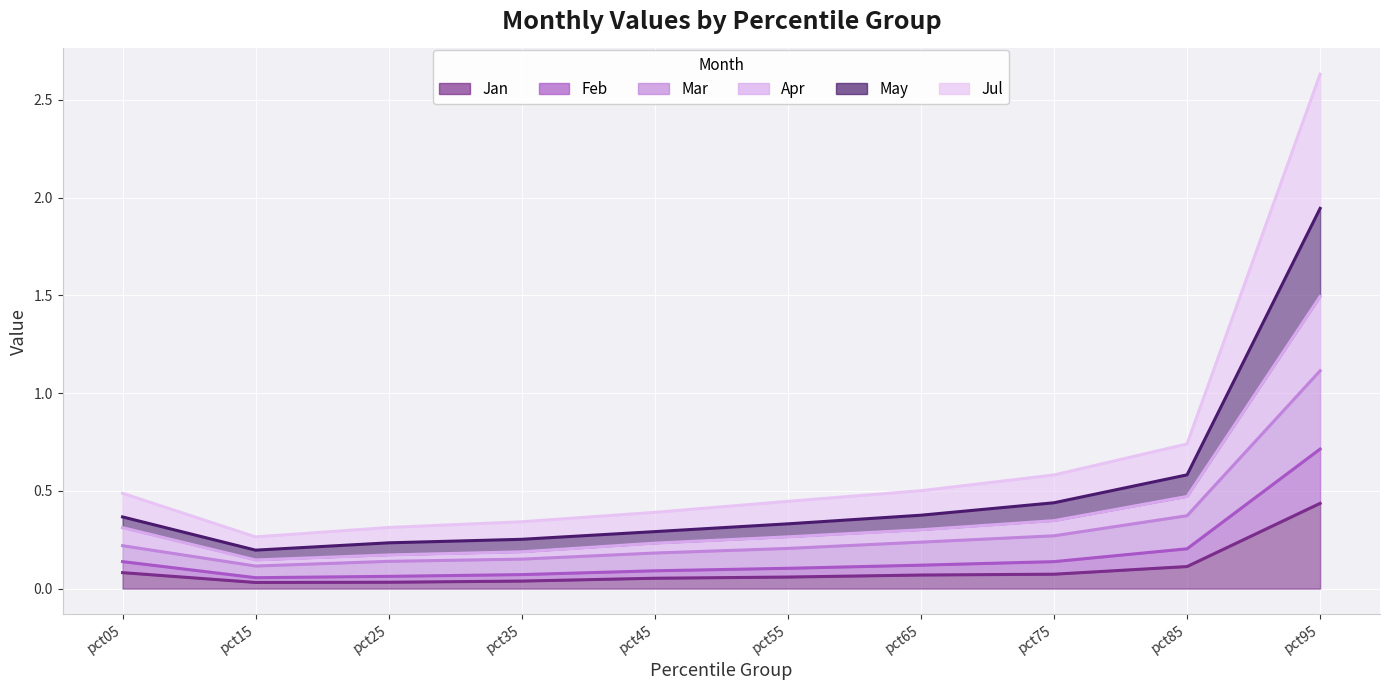

What is the difference between the highest and lowest values at pct15?

0.2